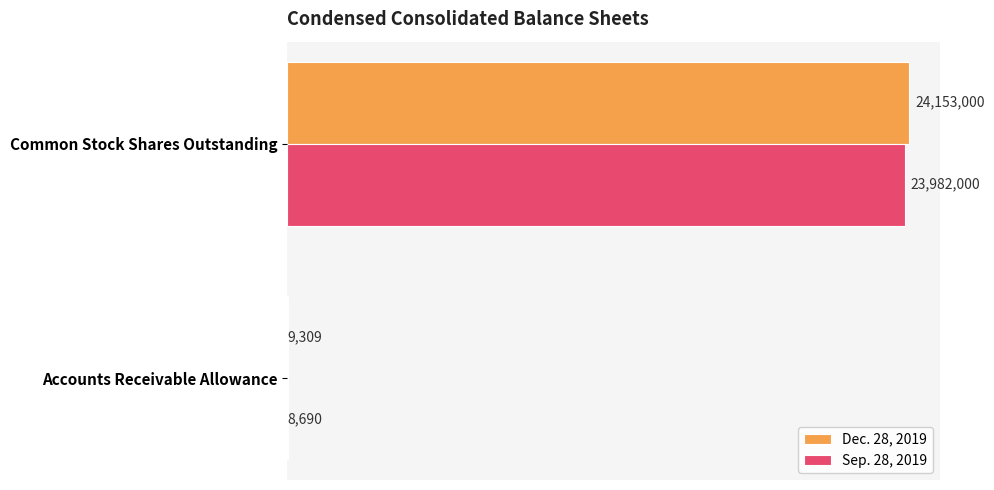

What are all the series names shown in the legend?

Dec. 28, 2019, Sep. 28, 2019